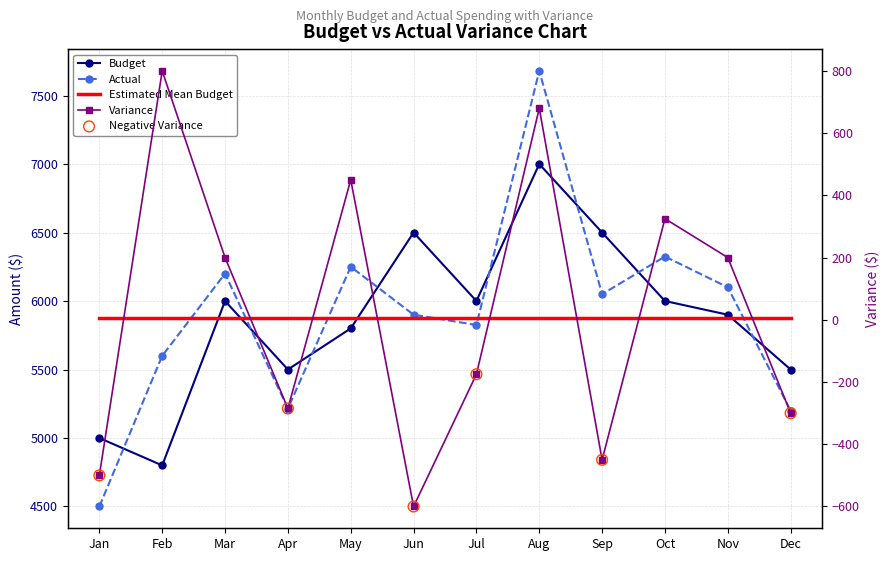

Which series reaches the maximum Y coordinate?

Actual